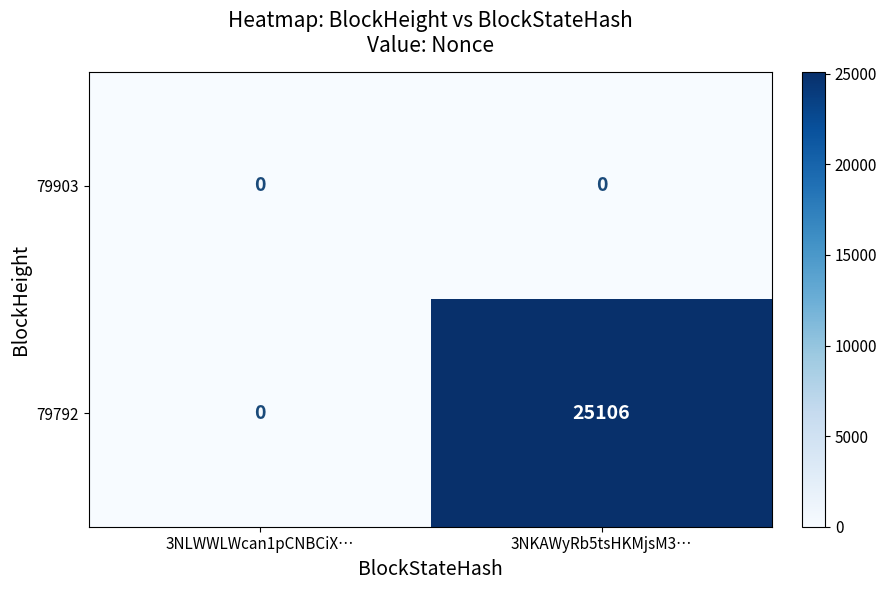

The 79792 series shows 25106 at 3NKAWyRb5tsHKMjsM3…. True or false?

True